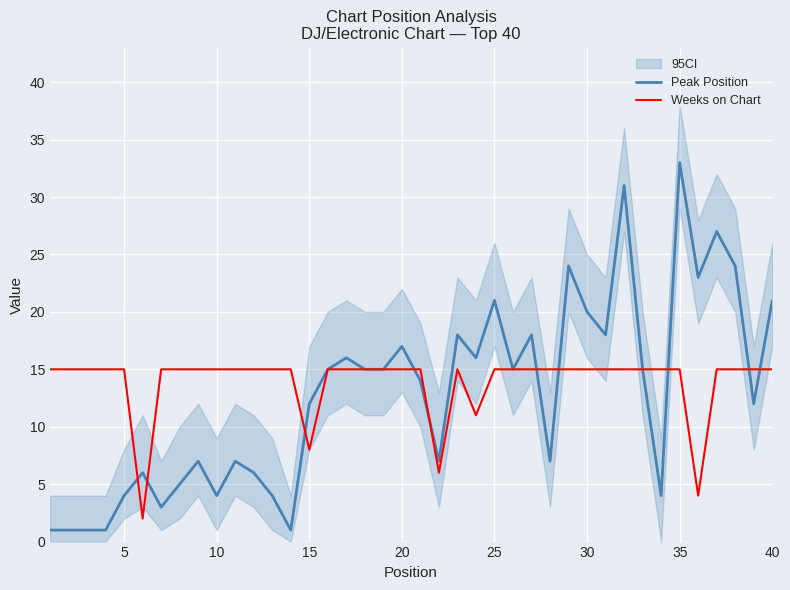

What is the difference between the maximum and second lowest values in the Peak Position series?

32